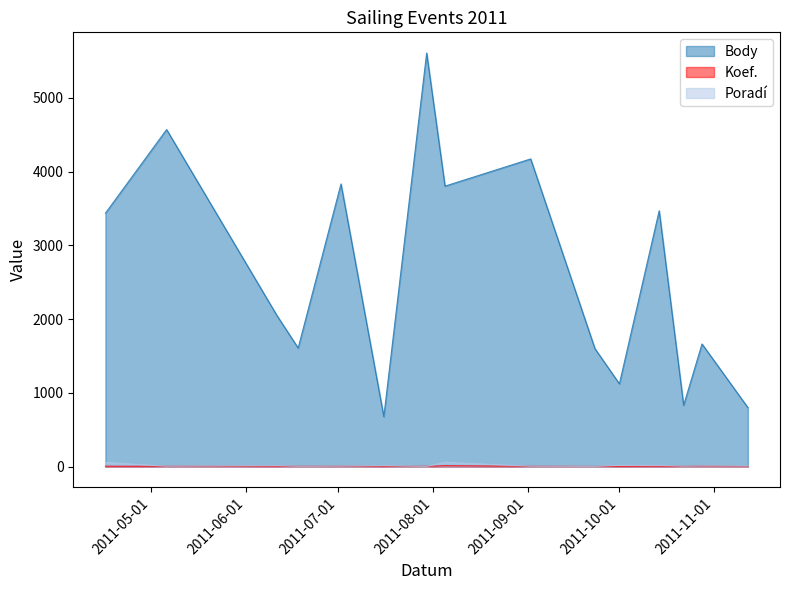

True or false: Body has more than 0 interior local peaks.

True